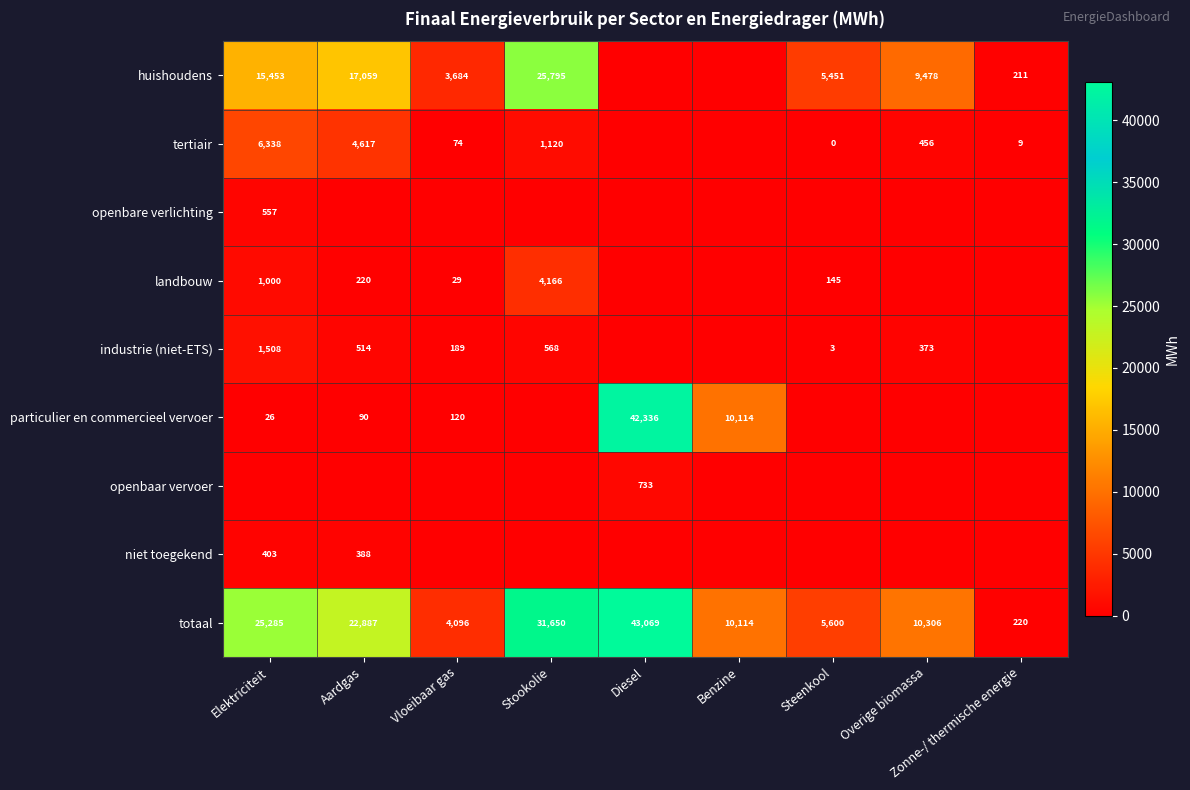

True or false: particulier en commercieel vervoer has a value of 42336 at Diesel.

True